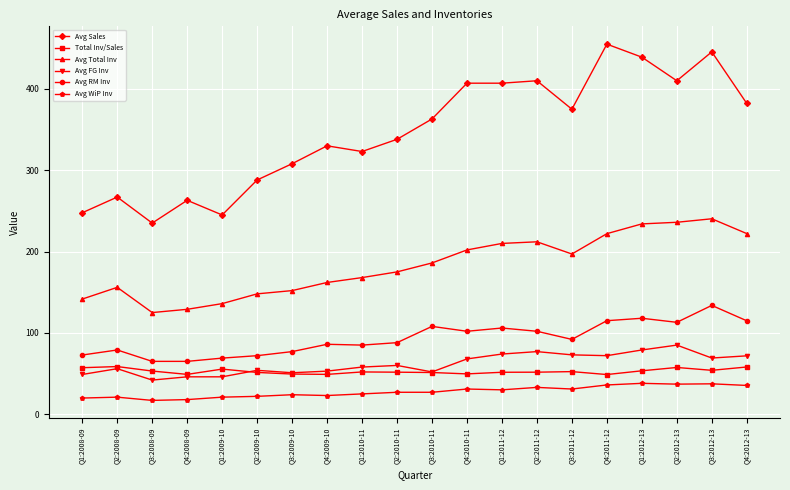

Where is the first local maximum for Avg Sales?

Q2:2008-09